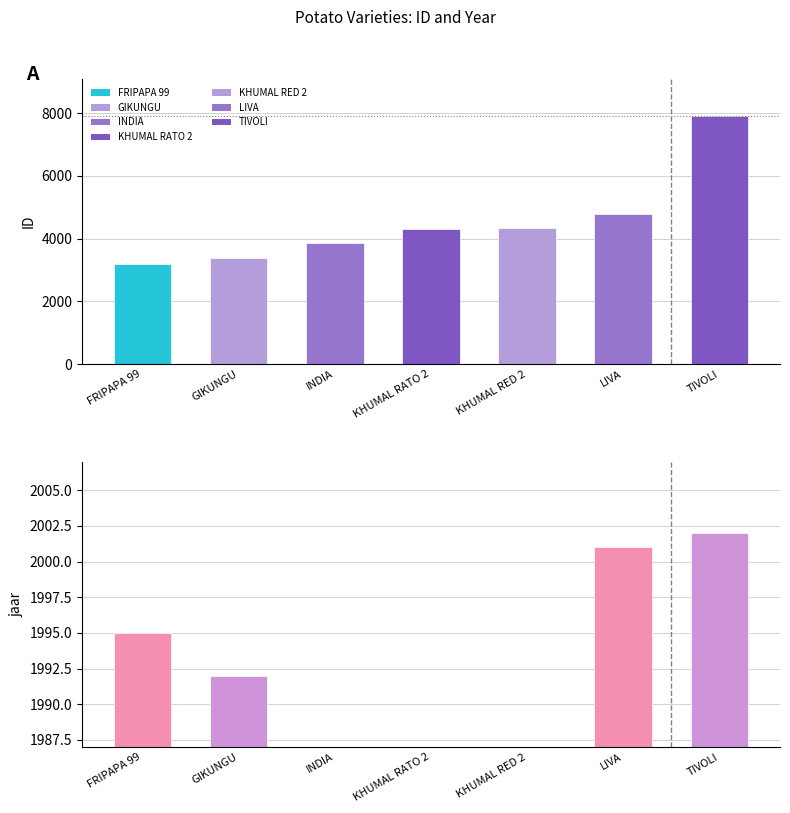

At how many categories does at least one series exceed 7373?

1